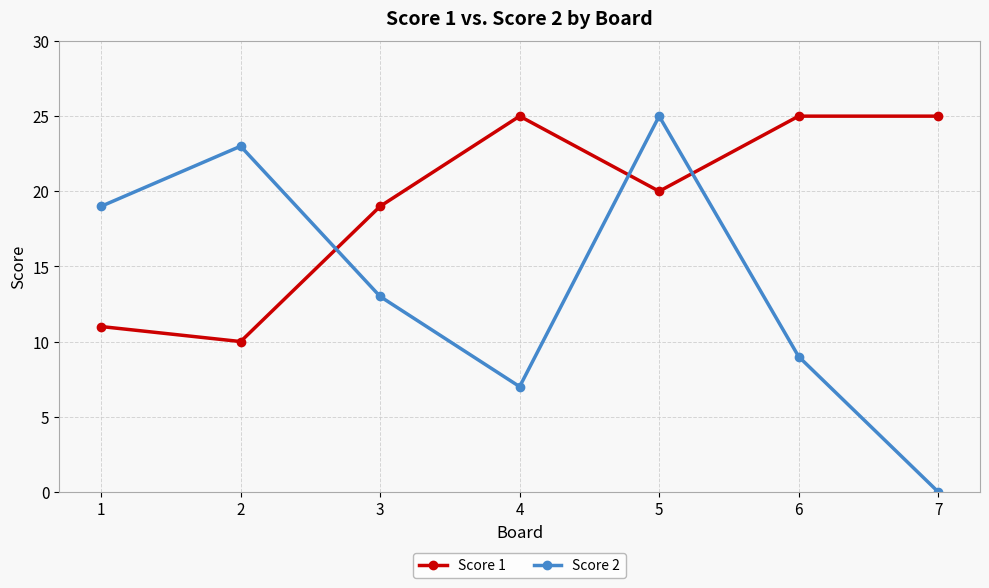

How many distinct data groups are displayed?

2